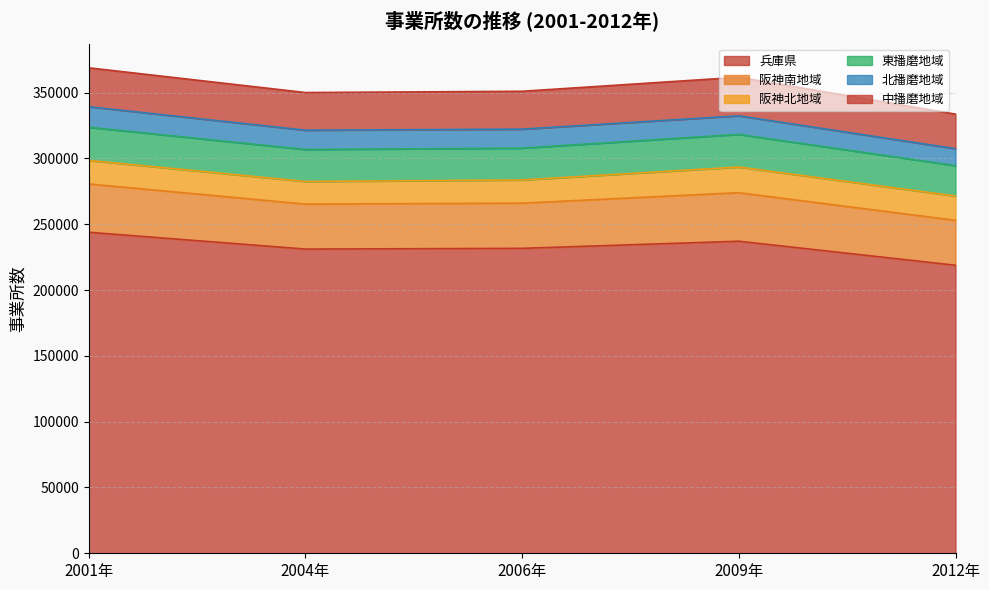

What is the total value across all series at 2006年?

351080